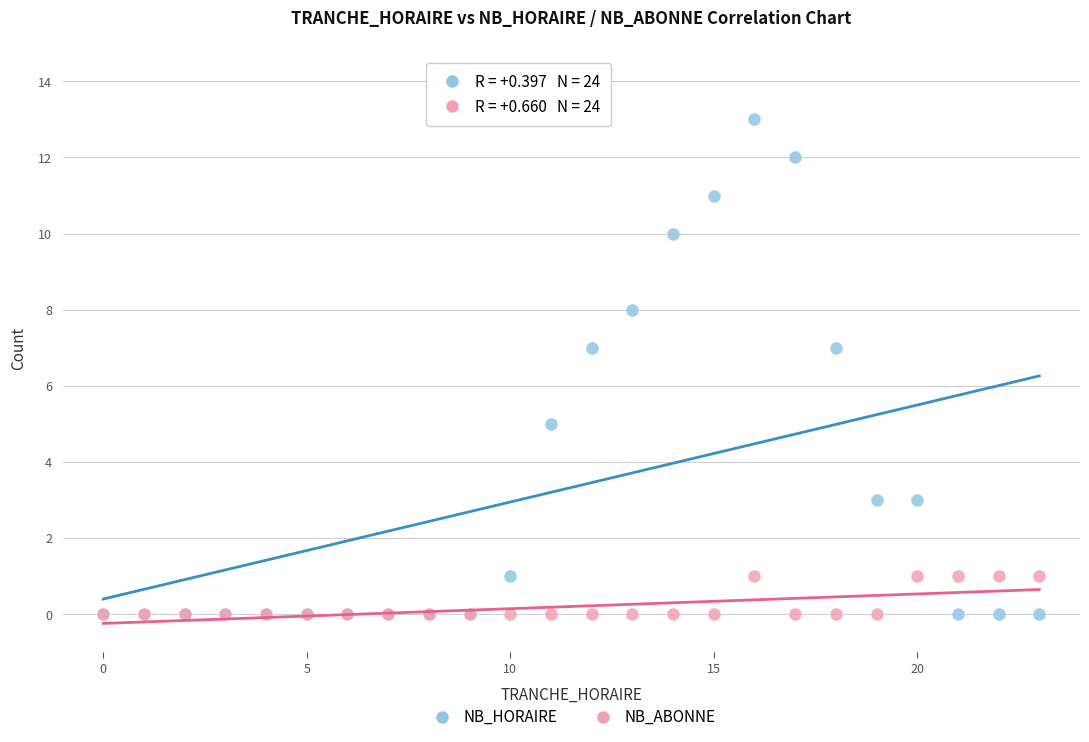

Which series has the largest Y range (max minus min)?

NB_HORAIRE